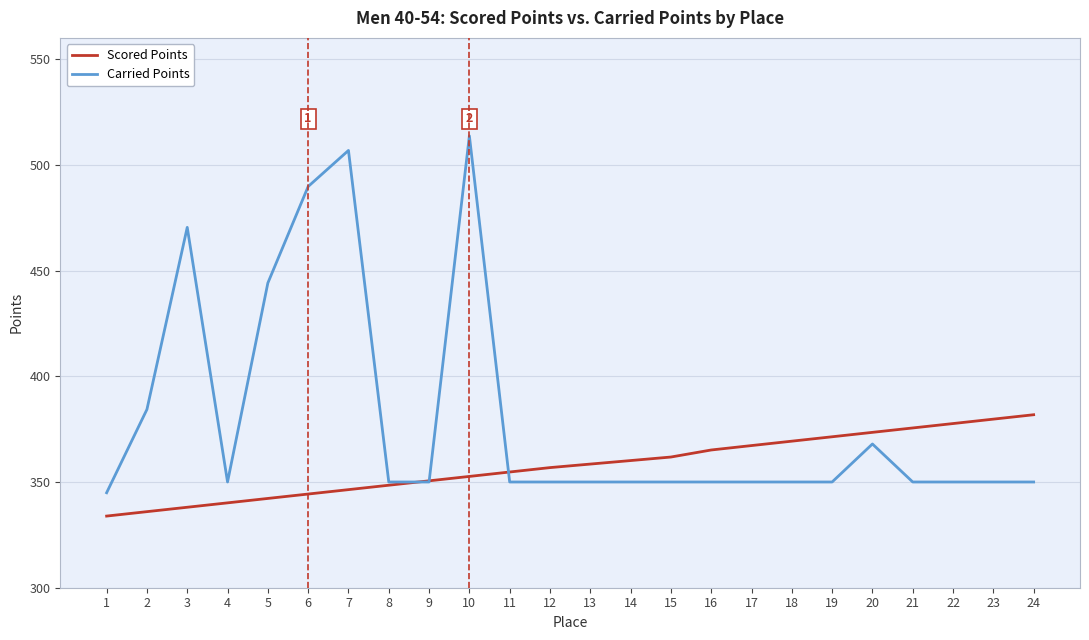

Which category has the highest value across all series?

10